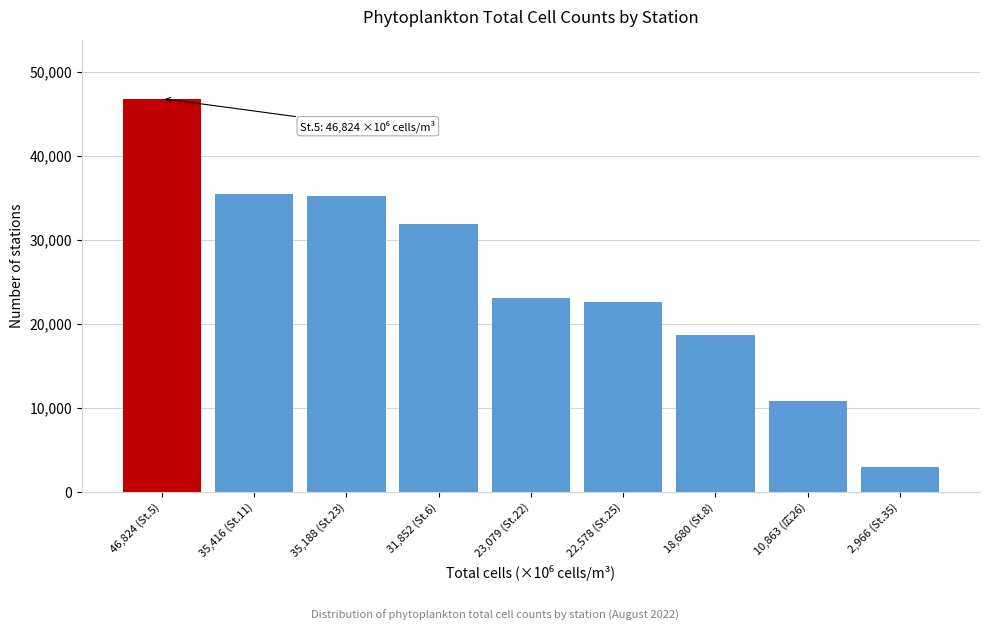

Reading left to right, what are all the values shown in this chart?

46,824 (St.5)=46824	35,416 (St.11)=35416	35,188 (St.23)=35188	31,852 (St.6)=31852	23,079 (St.22)=23079	22,578 (St.25)=22578	18,680 (St.8)=18680	10,863 (広26)=10863	2,966 (St.35)=2966